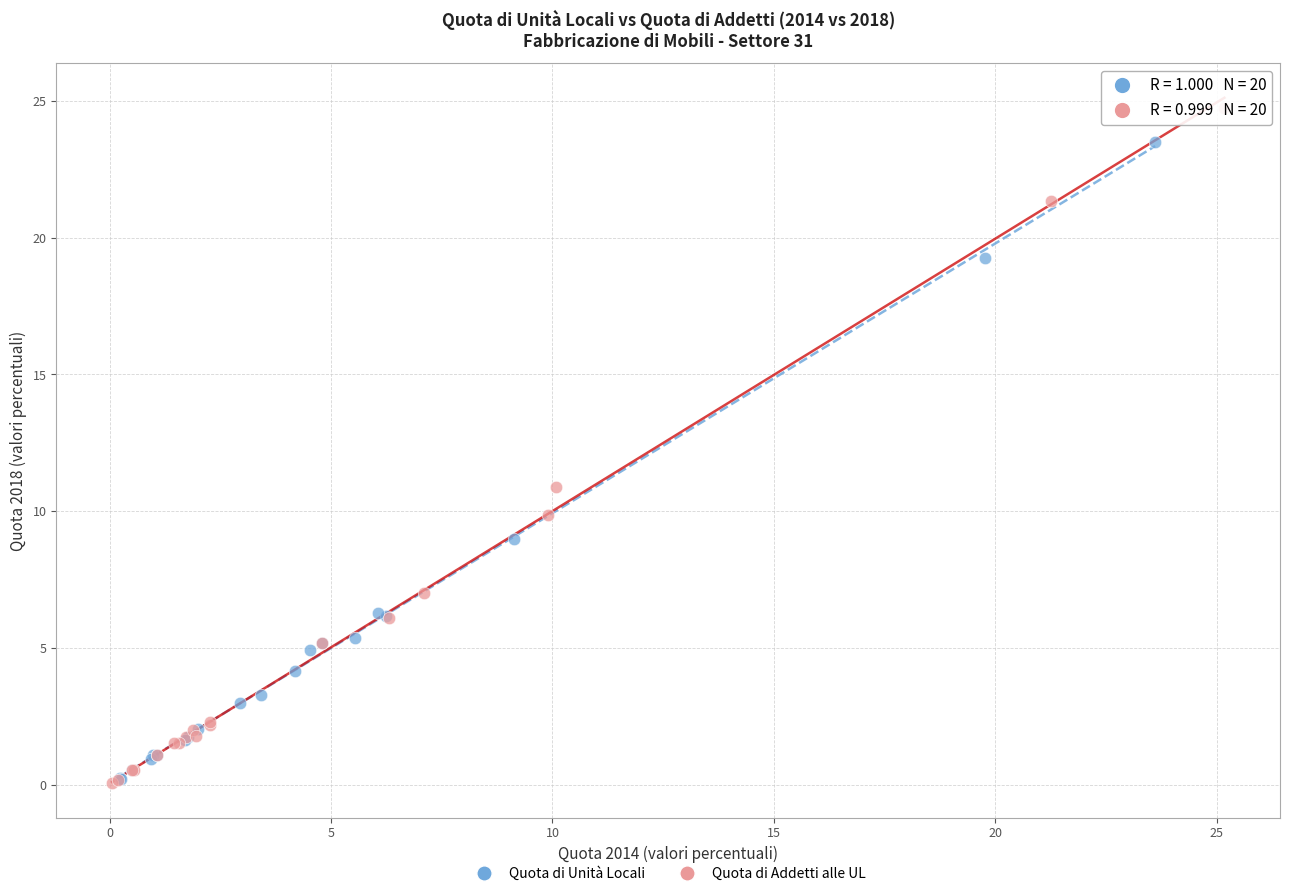

Which series reaches the maximum Y coordinate?

Quota di Addetti alle UL